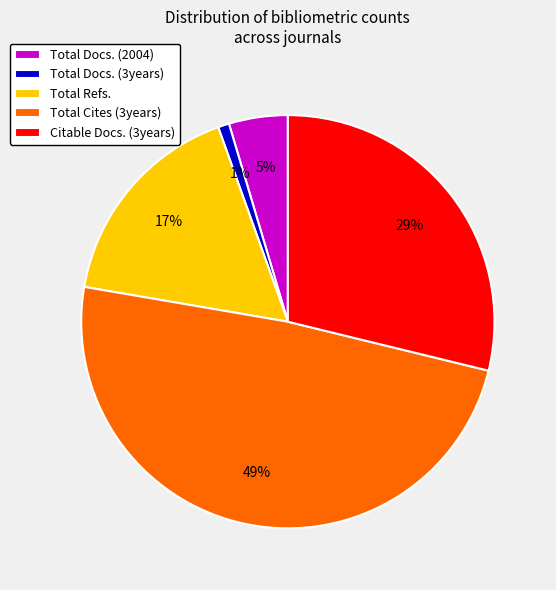

Is there any slice that represents more than half of the pie?

No